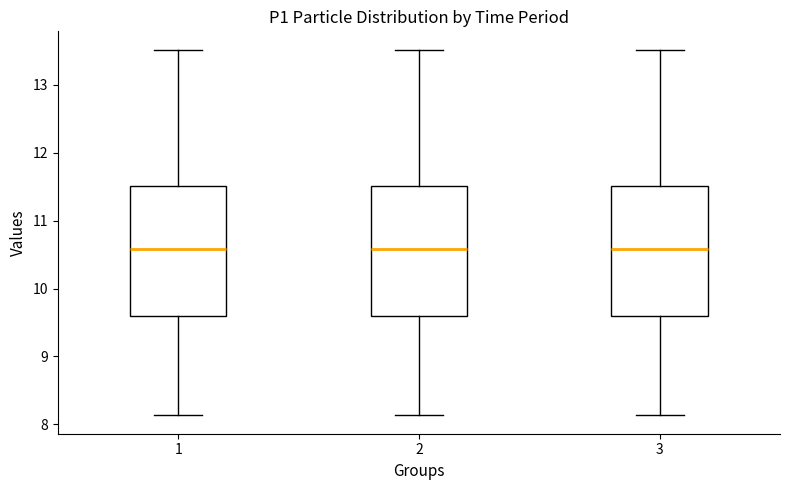

Reading left to right, read every box against the y-axis: the position of its median line, the range the box covers, and the ends of its whiskers. The values are not printed on the chart, so give them approximately, as read against the axis.

1: median 10.6, box 9.6 to 11.5, whiskers 8.1 to 13.5
2: median 10.6, box 9.6 to 11.5, whiskers 8.1 to 13.5
3: median 10.6, box 9.6 to 11.5, whiskers 8.1 to 13.5